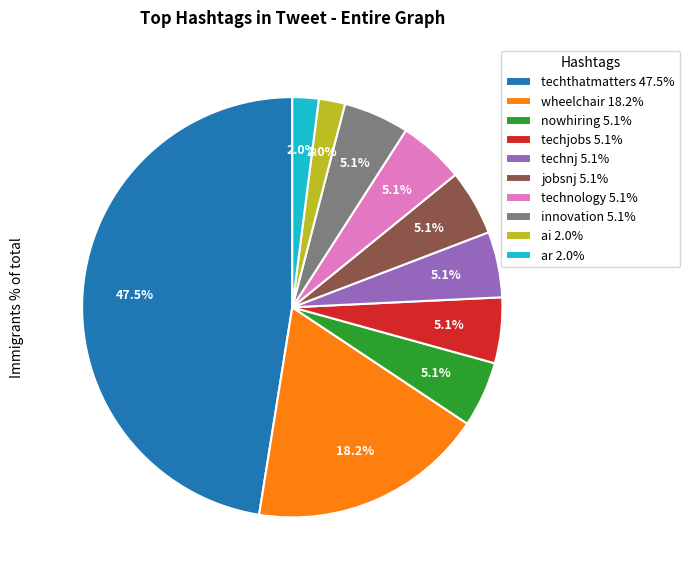

The techjobs slice represents 5% of the pie. True or false?

True